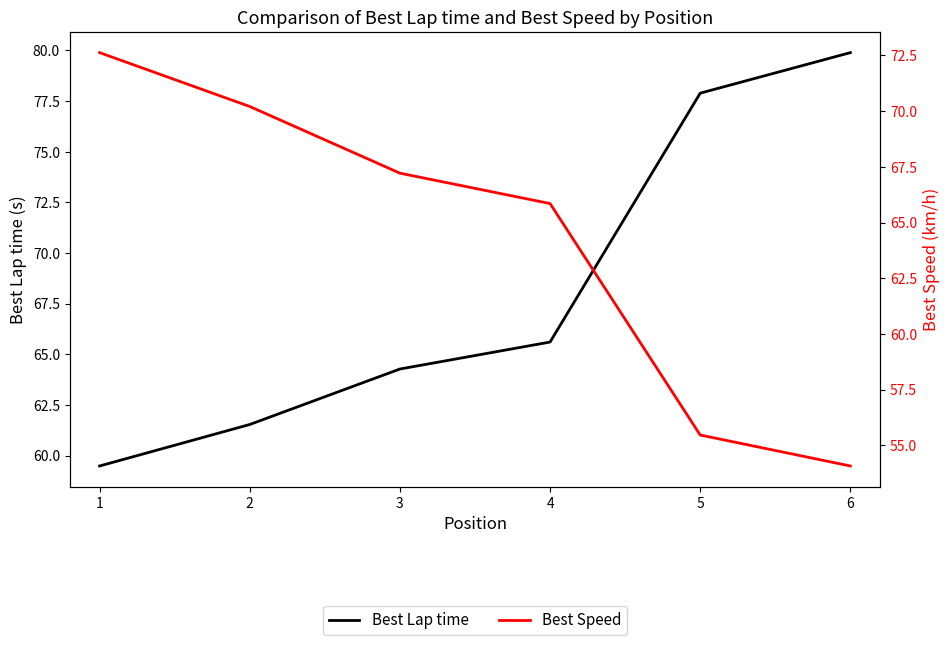

List the labels in order of Best Lap time value, smallest first.

1, 2, 3, 4, 5, 6